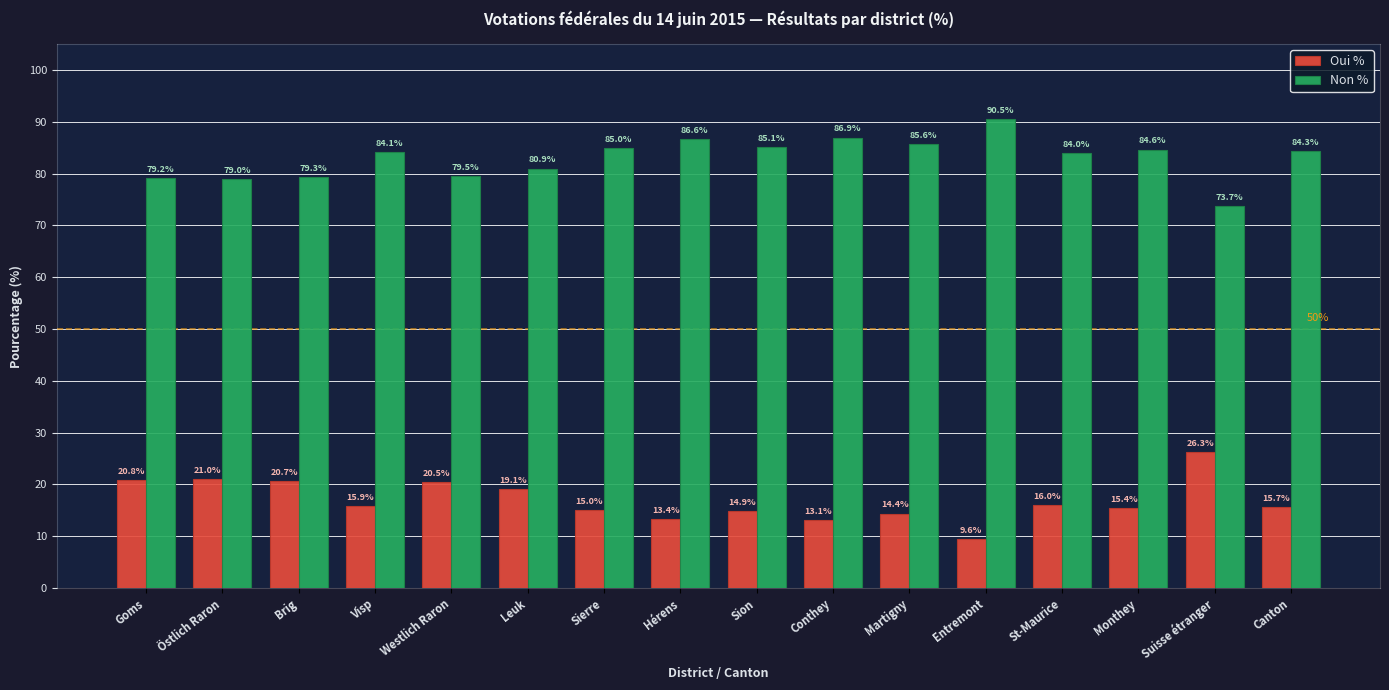

At which label does Non % first exceed 84?

Visp